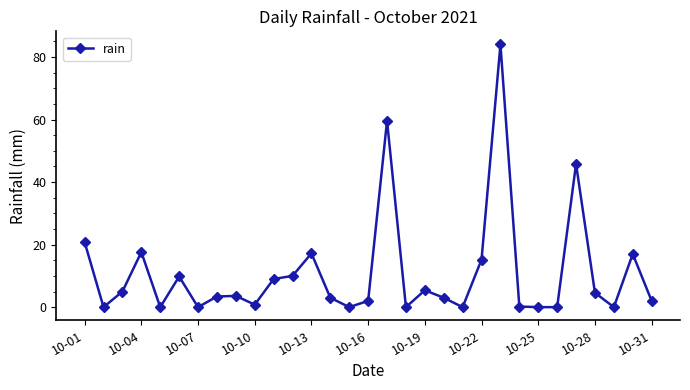

What is the average value?

10.9